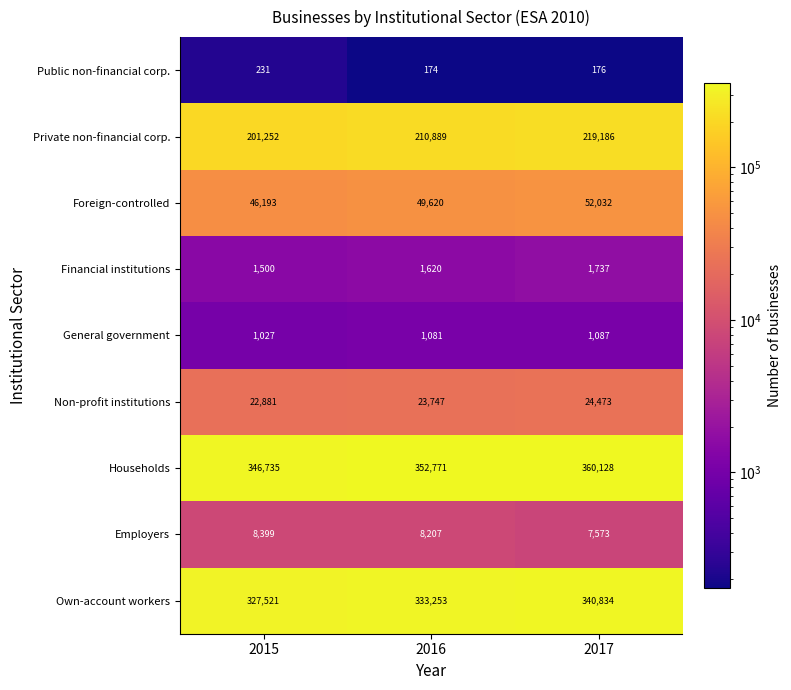

The value of Own-account workers at 2016 is 128240. True or false?

False